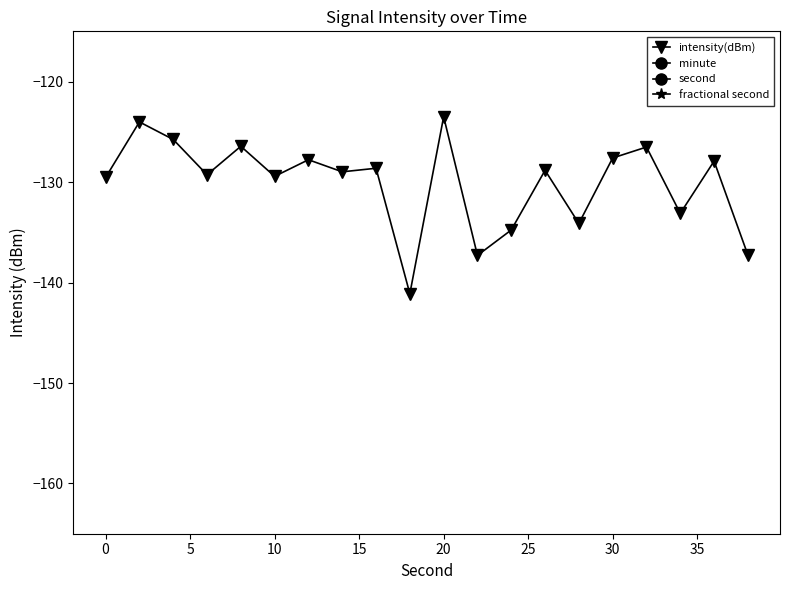

Which series has the widest spread of values?

second